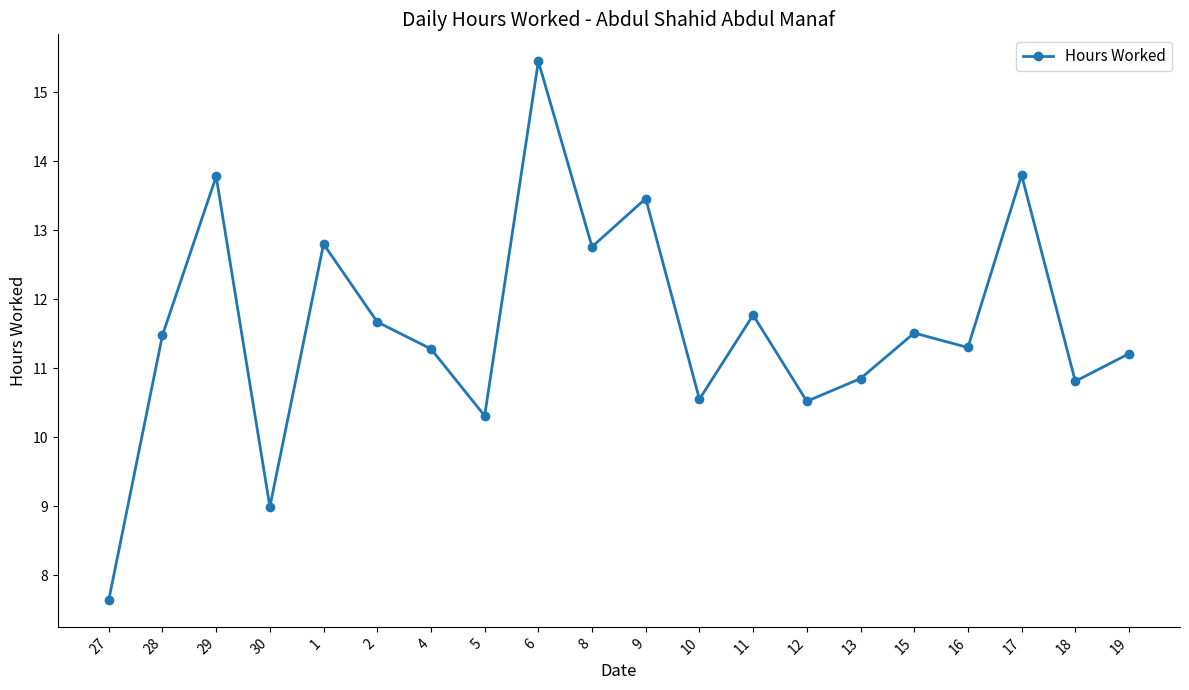

True or false: the data shows 13.8 at 17.

True